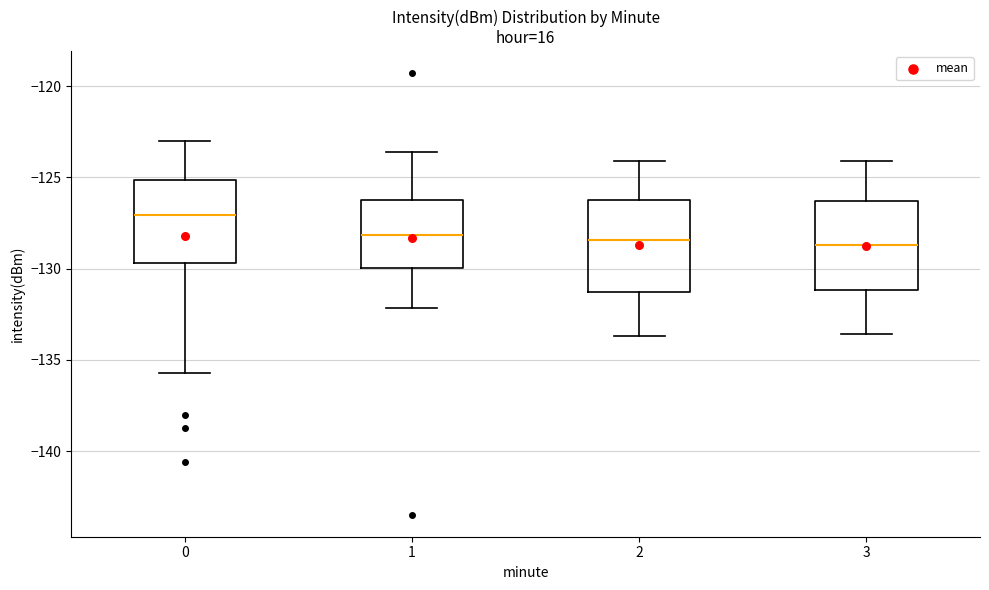

Which box has the highest median line?

0